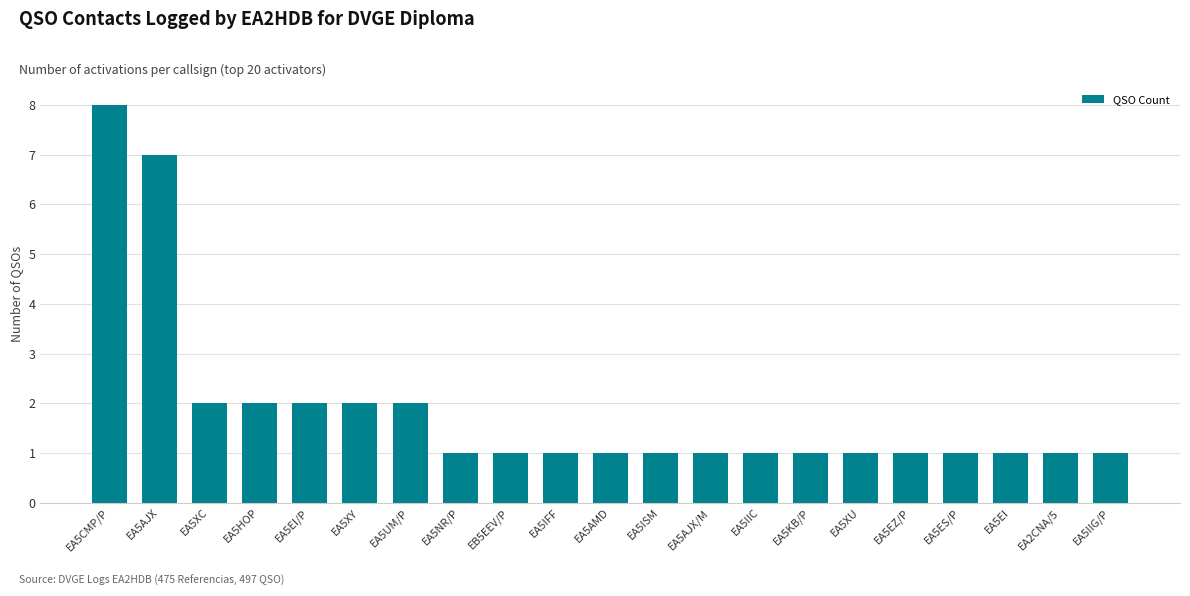

The chart shows a value of 1 at EA5EI. True or false?

True